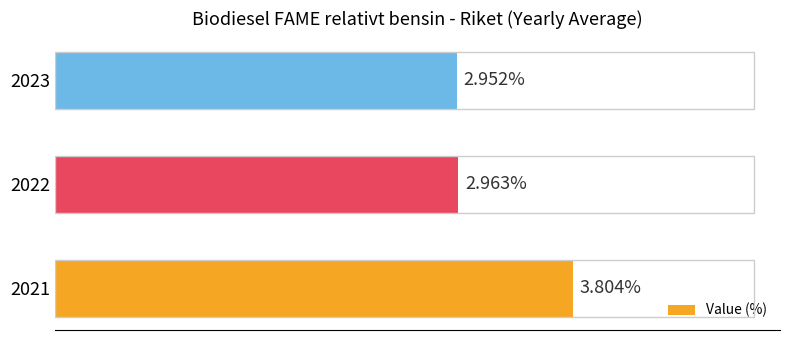

Rank the categories by value from lowest to highest.

2023, 2022, 2021